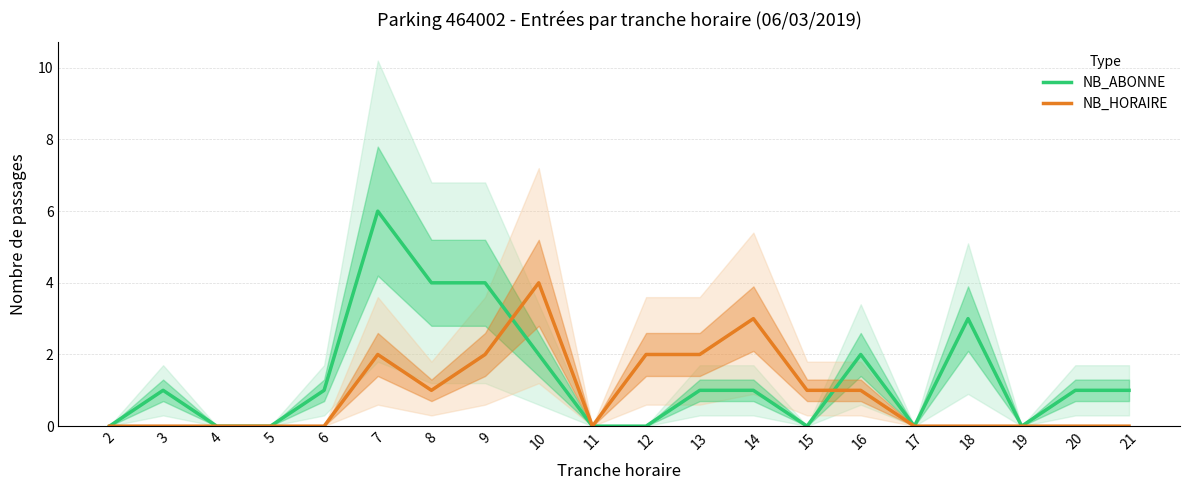

What is the greatest value displayed?

6